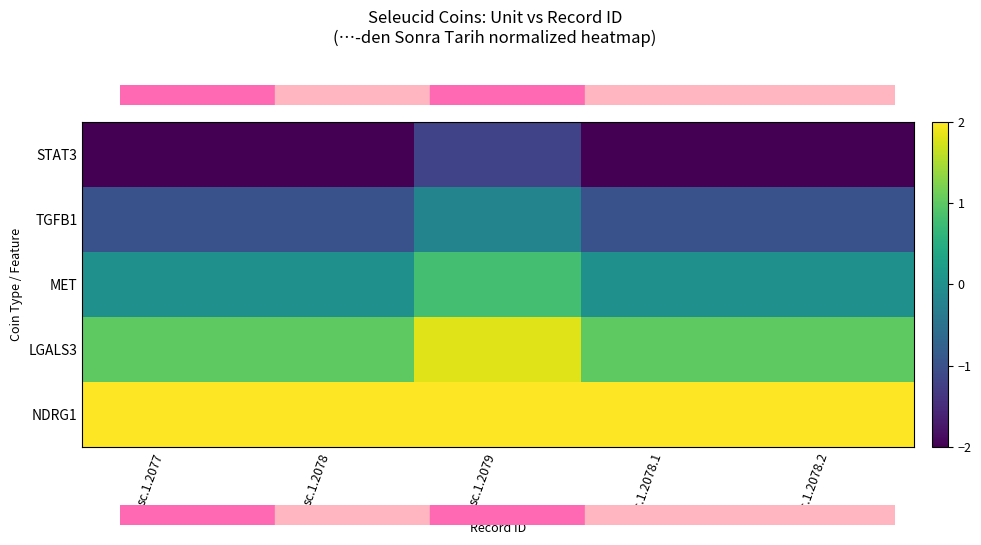

Reading left to right, list all the values displayed in this chart.

STAT3: sc.1.2077=-2.0	sc.1.2078=-2.0	sc.1.2079=-1.2	sc.1.2078.1=-2.0	sc.1.2078.2=-2.0
TGFB1: sc.1.2077=-1.0	sc.1.2078=-1.0	sc.1.2079=-0.2	sc.1.2078.1=-1.0	sc.1.2078.2=-1.0
MET: sc.1.2077=0.0	sc.1.2078=0.0	sc.1.2079=0.8	sc.1.2078.1=0.0	sc.1.2078.2=0.0
LGALS3: sc.1.2077=1.0	sc.1.2078=1.0	sc.1.2079=1.8	sc.1.2078.1=1.0	sc.1.2078.2=1.0
NDRG1: sc.1.2077=2.0	sc.1.2078=2.0	sc.1.2079=2.0	sc.1.2078.1=2.0	sc.1.2078.2=2.0